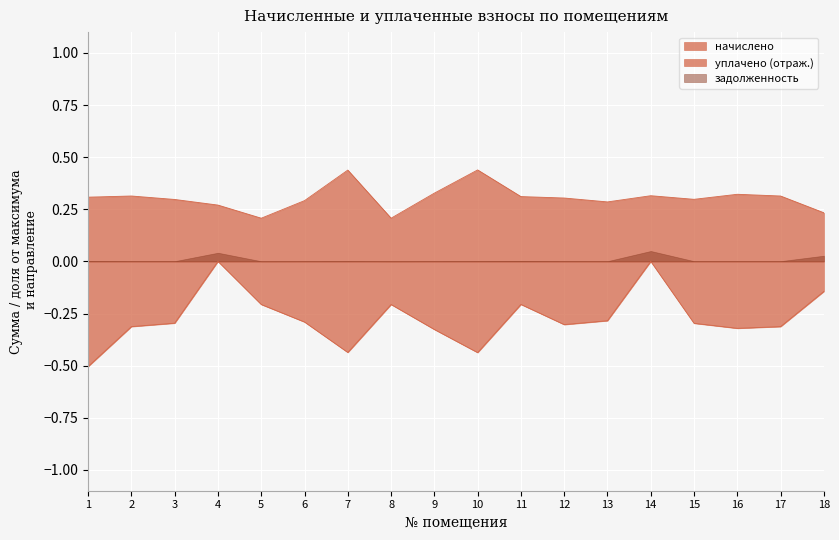

True or false: начислено has a value of 0.1 at 4.

False